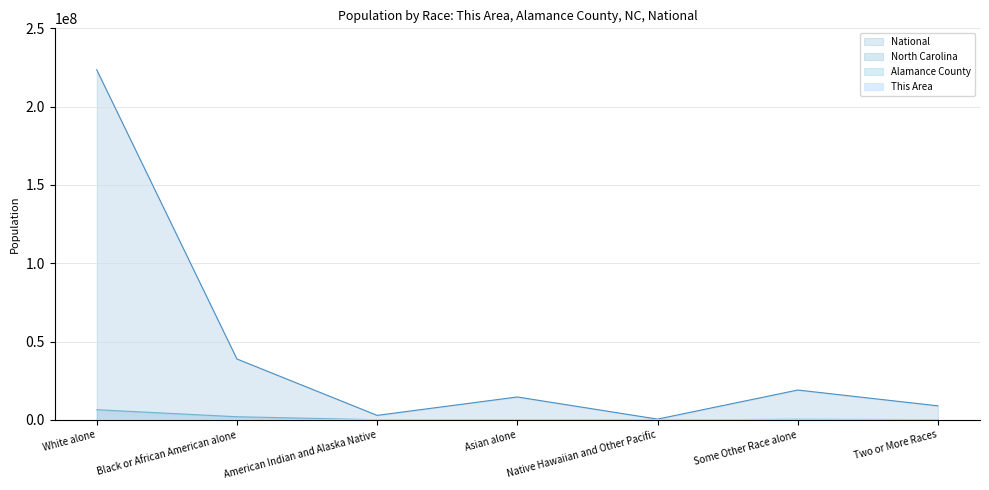

What is the minimum value for Alamance County?

58